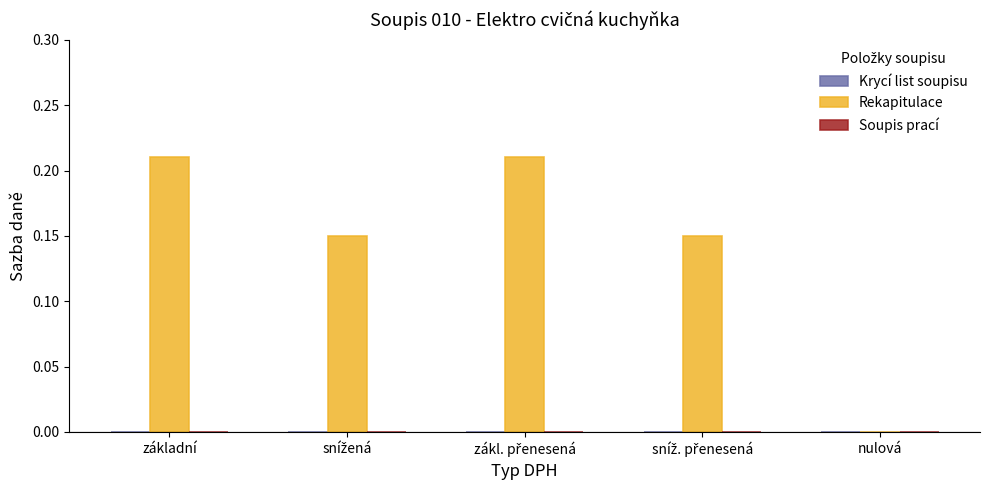

Is it true that the value at nulová is 0.0?

True